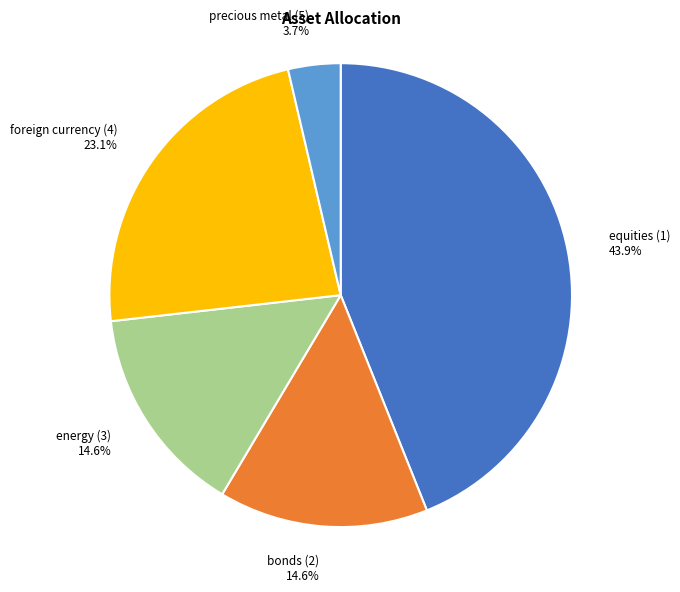

What is the largest slice in the pie chart?

equities (1)